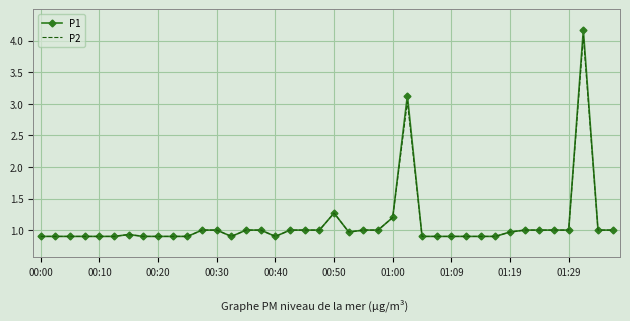

What is the highest value of the P1 series?

4.2